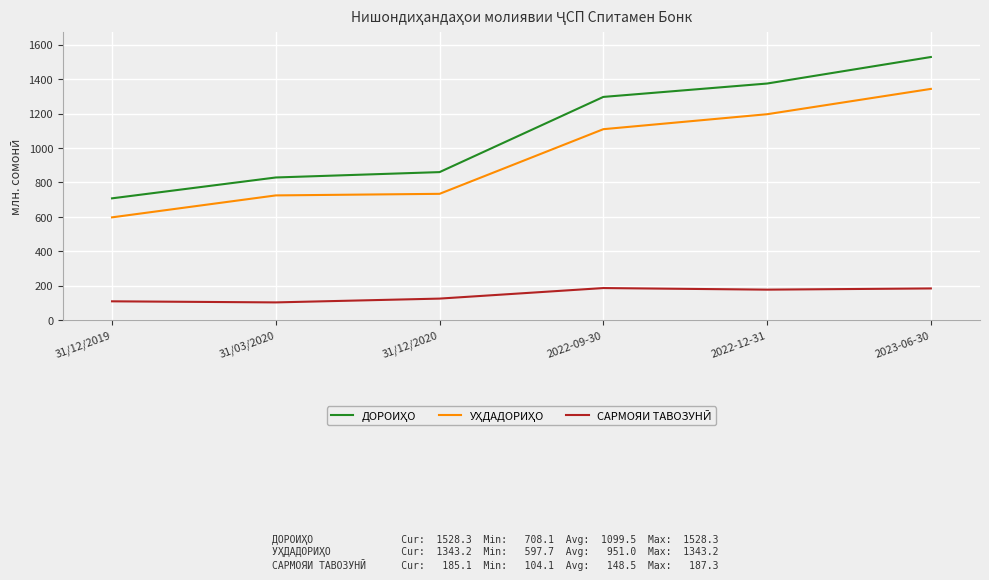

What is the difference between the highest and lowest values at 31/12/2019?

597.7